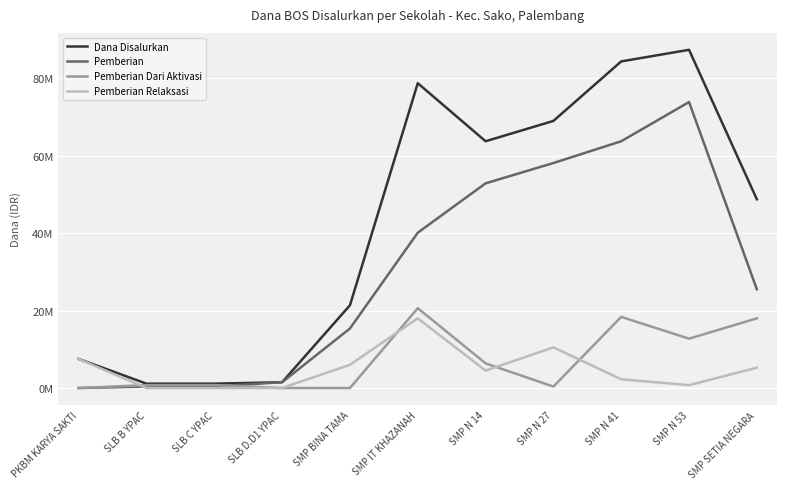

What is the value of the Pemberian Dari Aktivasi point at the 8th from the left?

375000